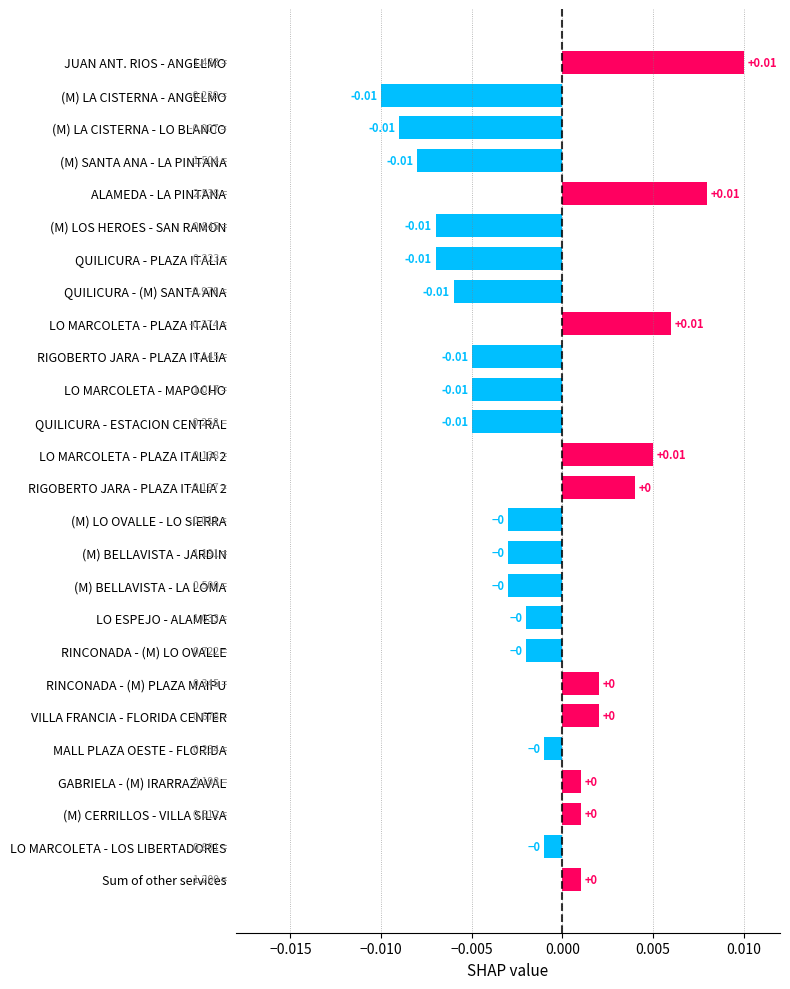

How many data points are above 0?

10